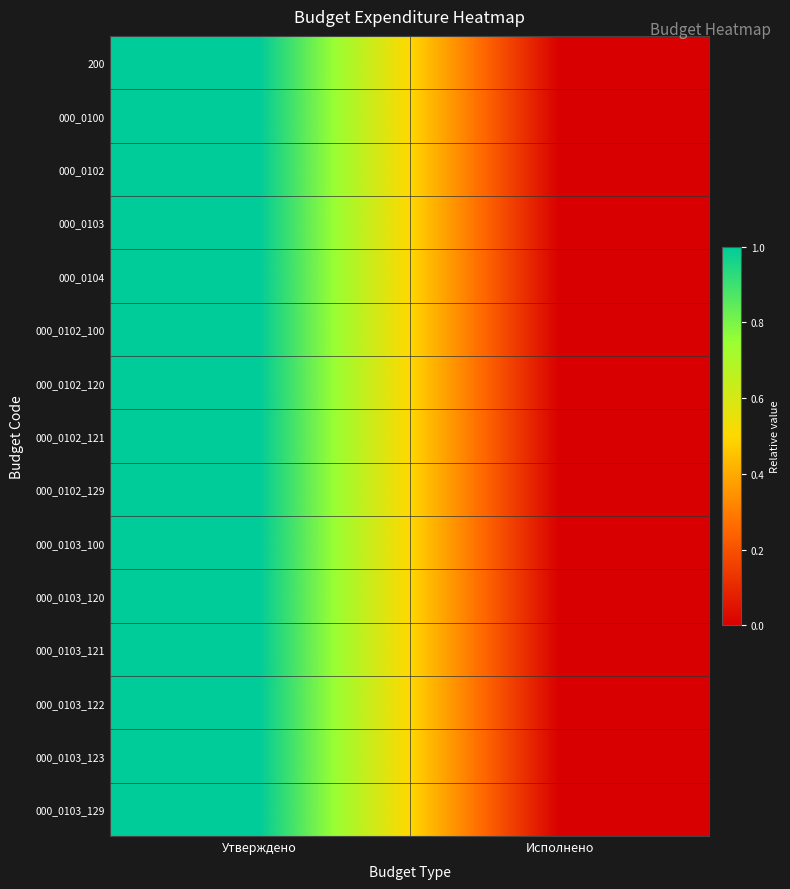

List the series in order of their peak value, lowest first.

200, 000_0100, 000_0102, 000_0103, 000_0104, 000_0102_100, 000_0102_120, 000_0102_121, 000_0102_129, 000_0103_100, 000_0103_120, 000_0103_121, 000_0103_122, 000_0103_123, 000_0103_129